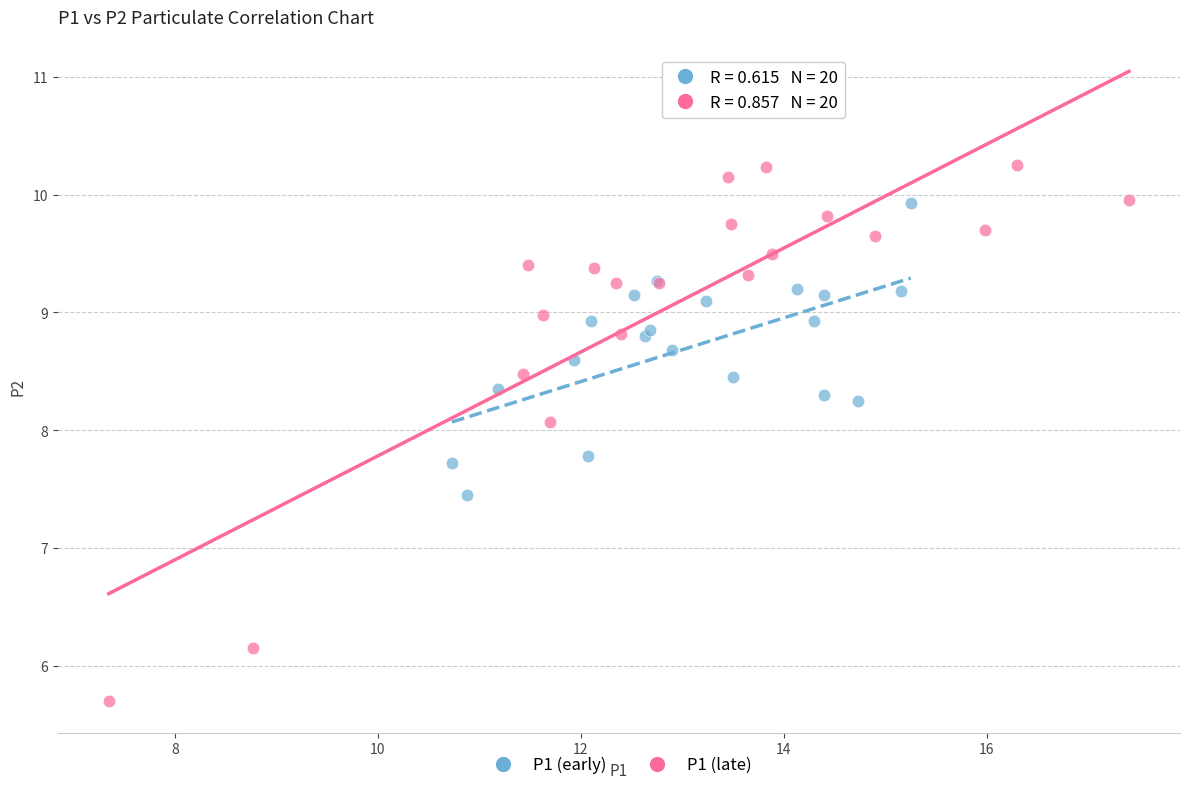

Which series reaches the maximum Y coordinate?

P1 (late)